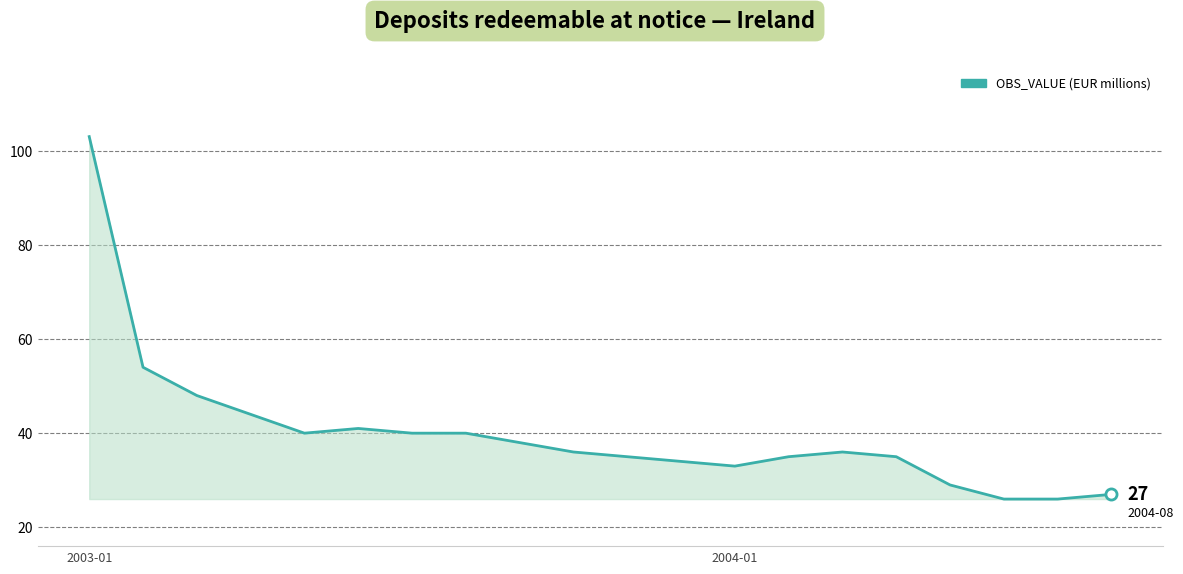

What is the smallest value displayed?

26